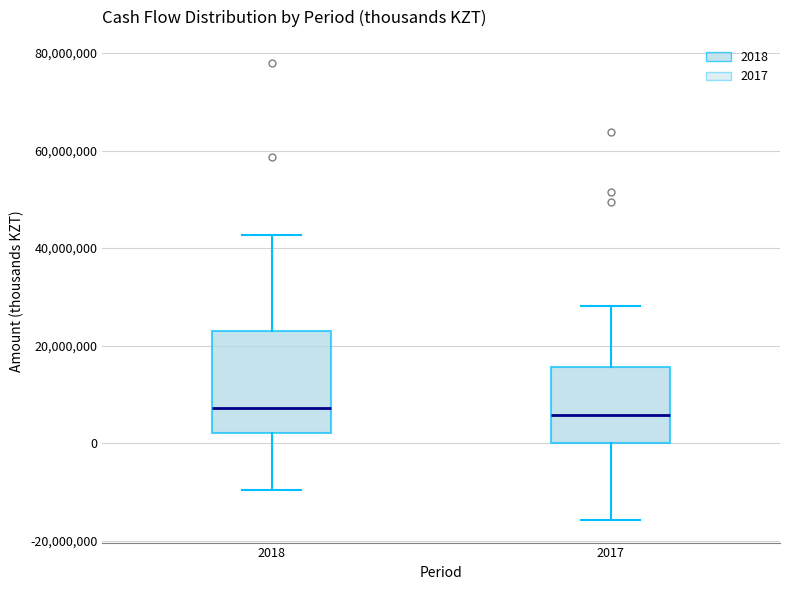

Reading left to right, transcribe this box plot: for each box, give where its median line is, the range the box spans, and where its two whiskers end, as read against the y-axis. The values are not printed on the chart, so give them approximately, as read against the axis.

2018: median 8000000, box 2000000 to 24000000, whiskers -10000000 to 42000000
2017: median 6000000, box 0 to 16000000, whiskers -16000000 to 28000000